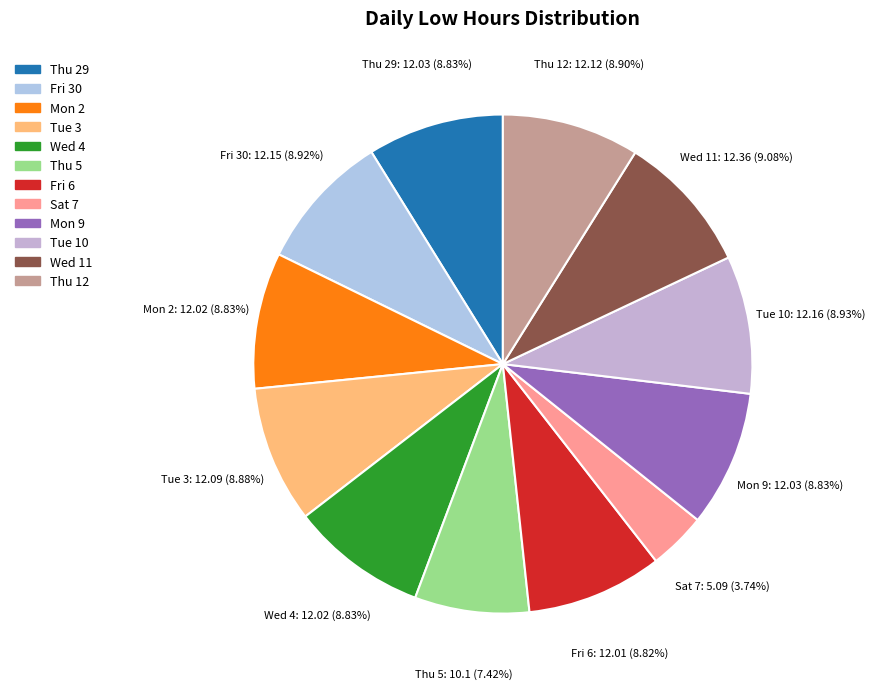

How many slices are in this pie chart?

12